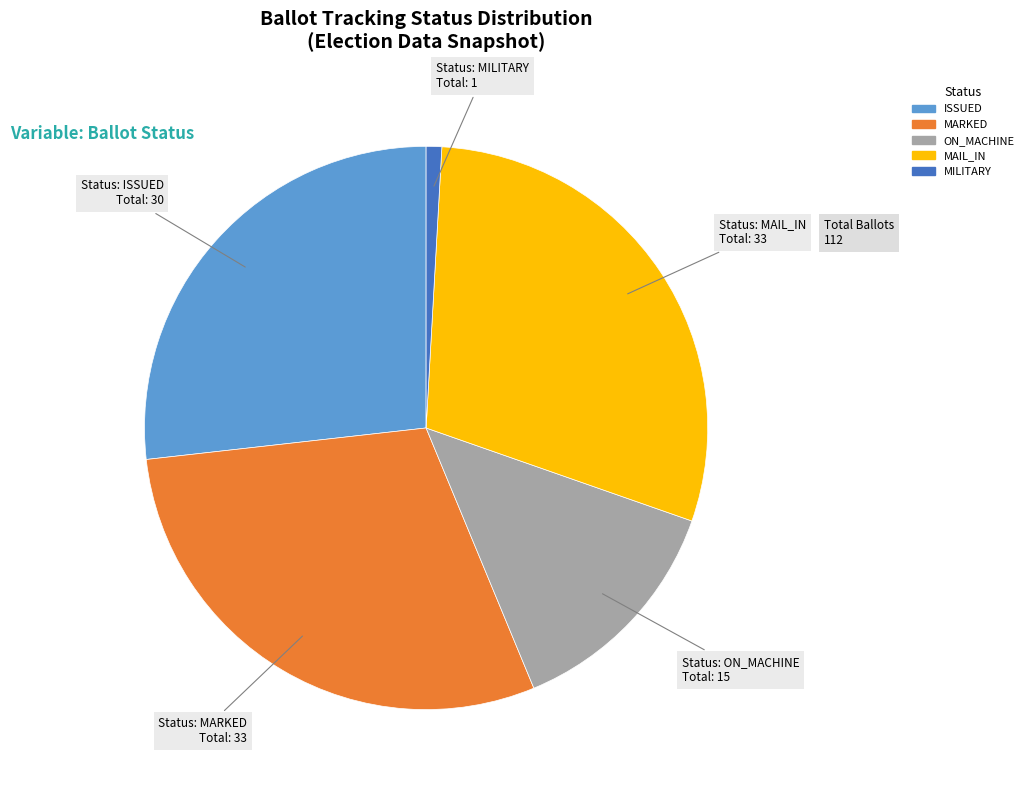

The MAIL_IN slice represents 38% of the pie. True or false?

False